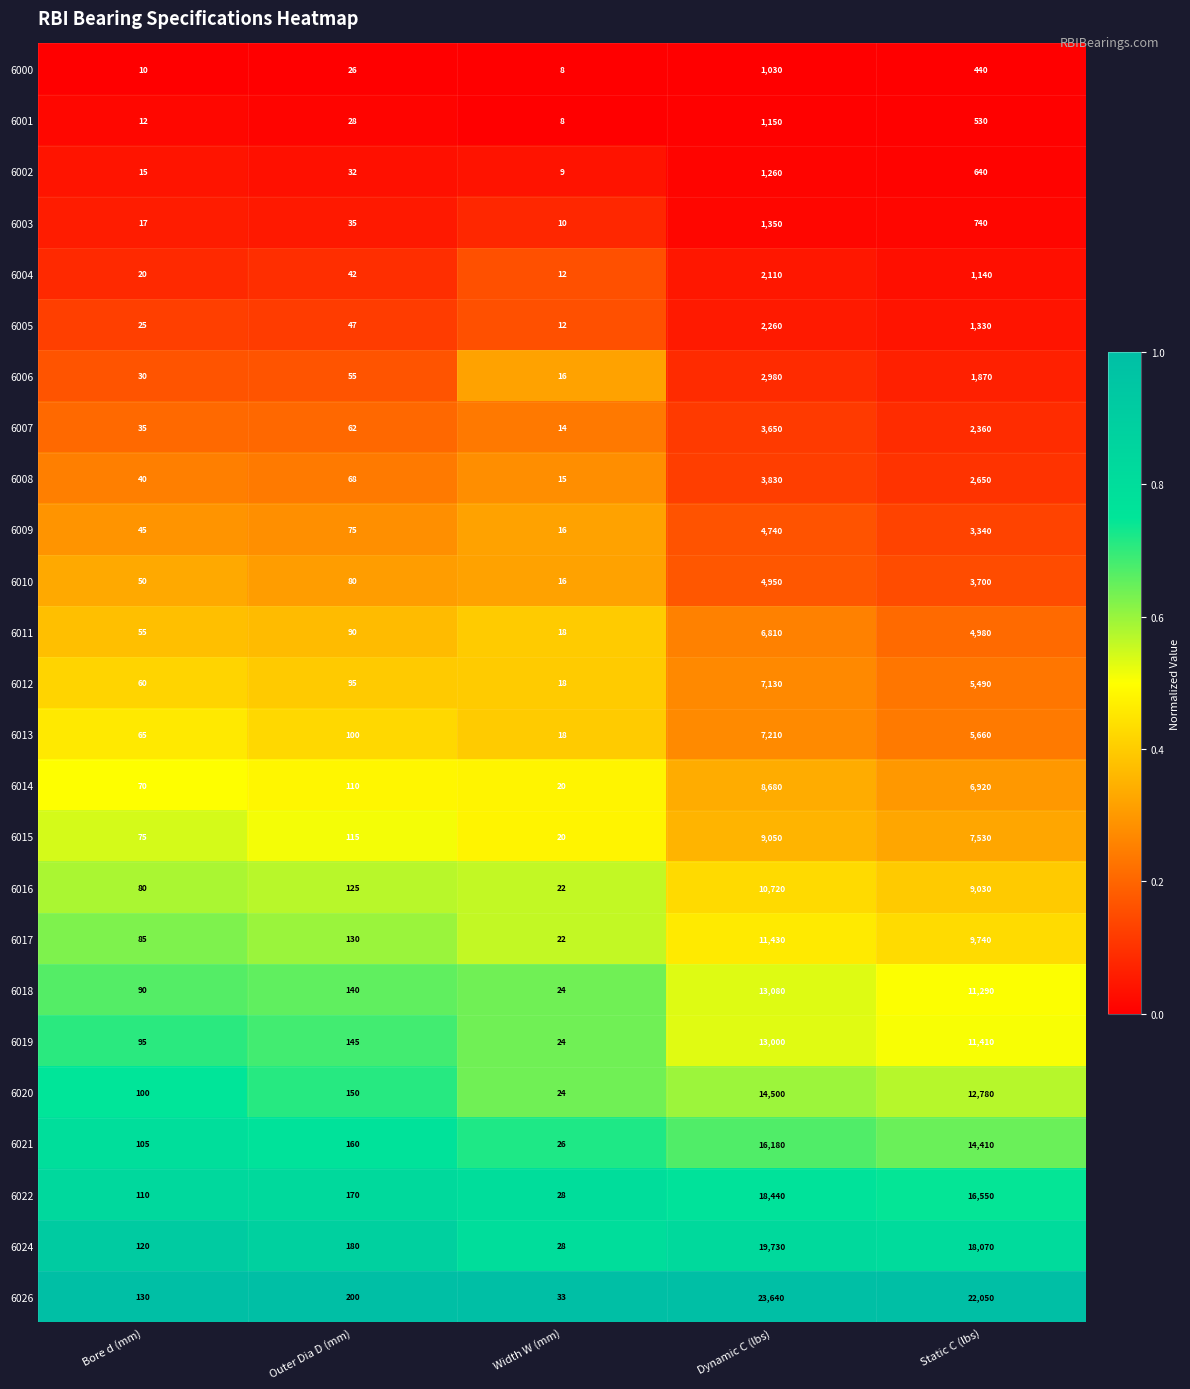

Rank the series at Outer Dia D (mm) from lowest to highest value.

6000, 6001, 6002, 6003, 6004, 6005, 6006, 6007, 6008, 6009, 6010, 6011, 6012, 6013, 6014, 6015, 6016, 6017, 6018, 6019, 6020, 6021, 6022, 6024, 6026